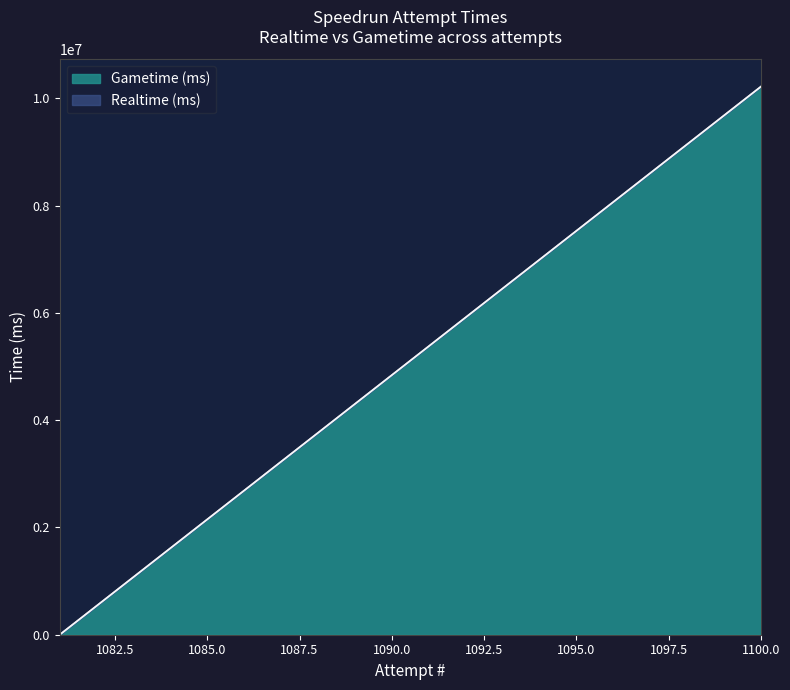

Which category has the highest value in the Realtime (ms) series?

1100